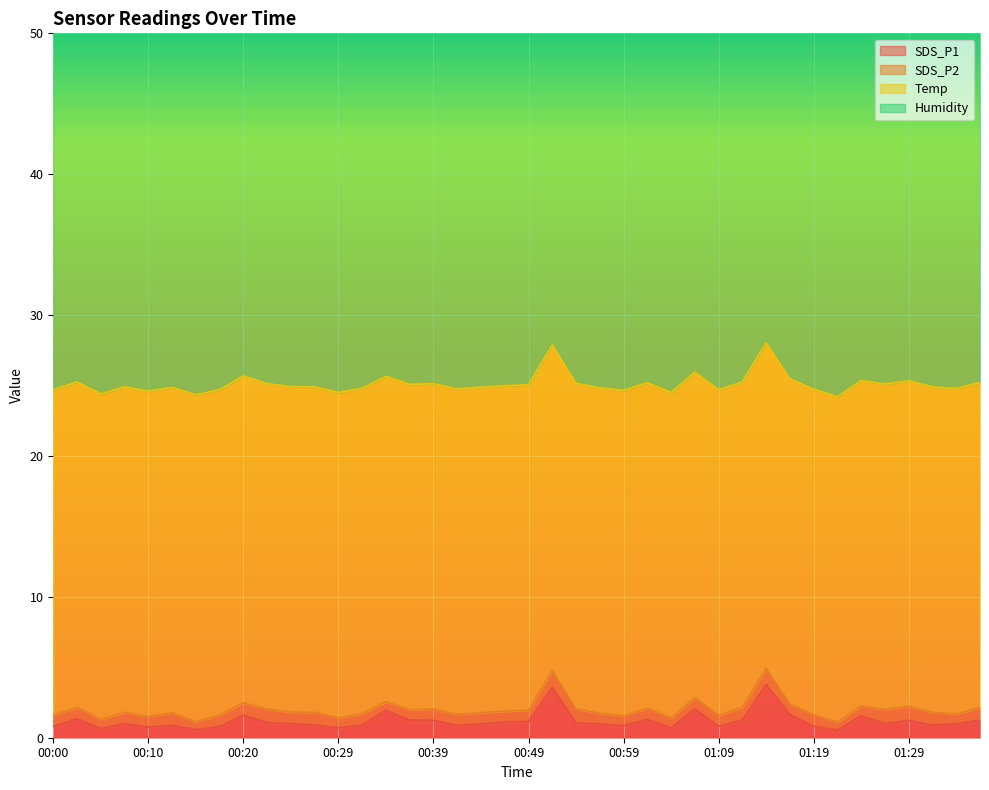

What is the maximum value for SDS_P1?

3.8